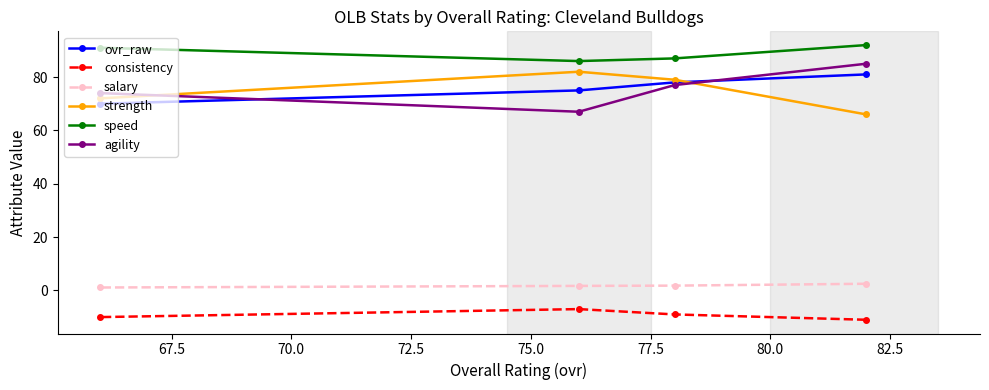

What is the minimum value shown in the chart?

-11.0